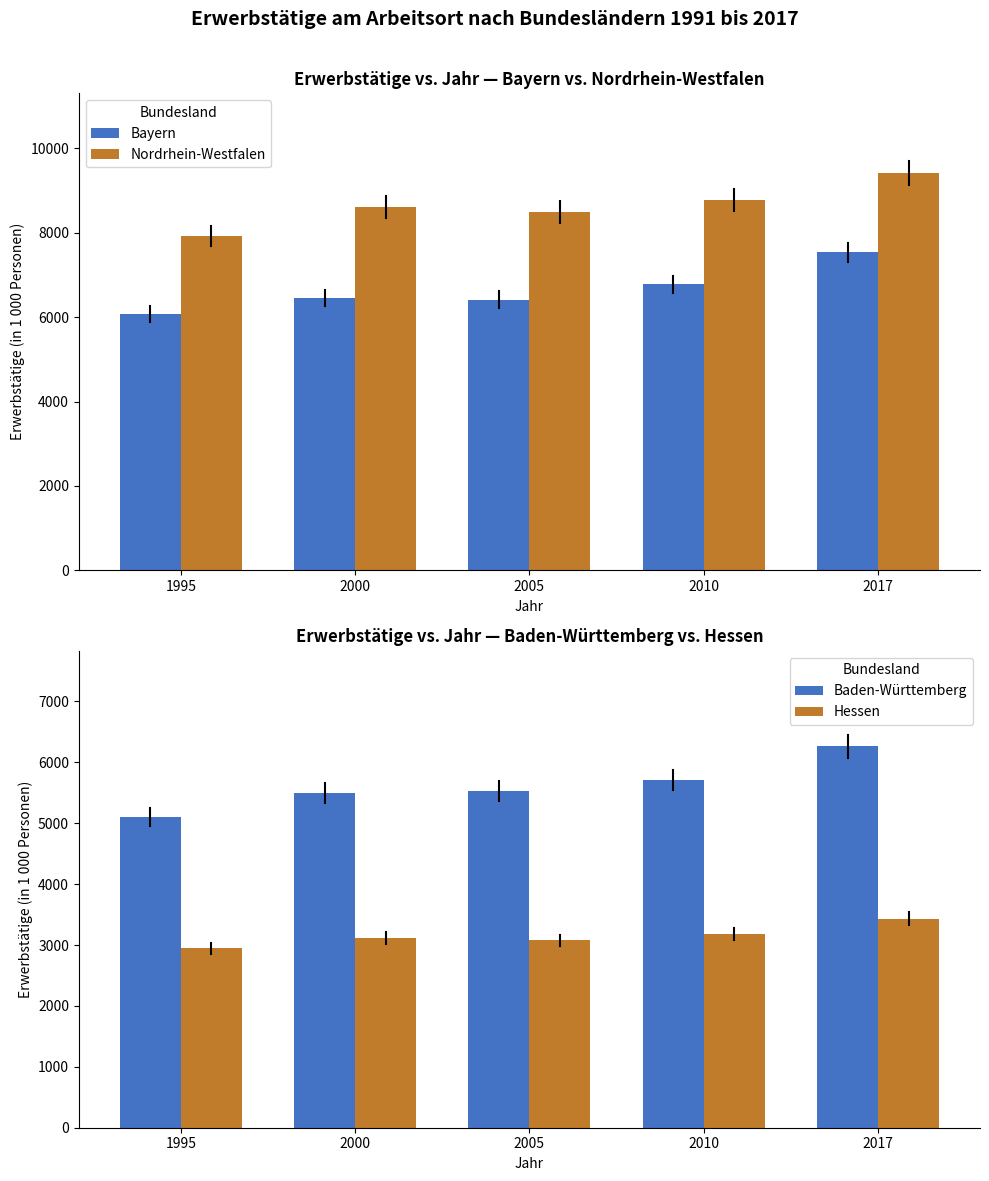

At which category is the sum across all series the highest?

2017